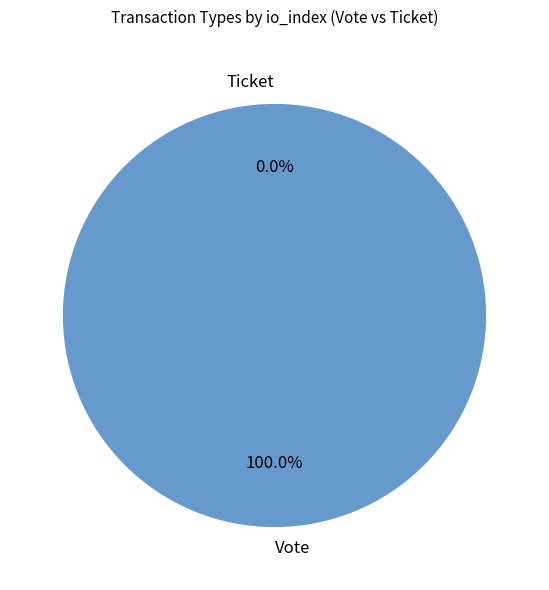

What is the total percentage of Vote and Ticket?

100.0%